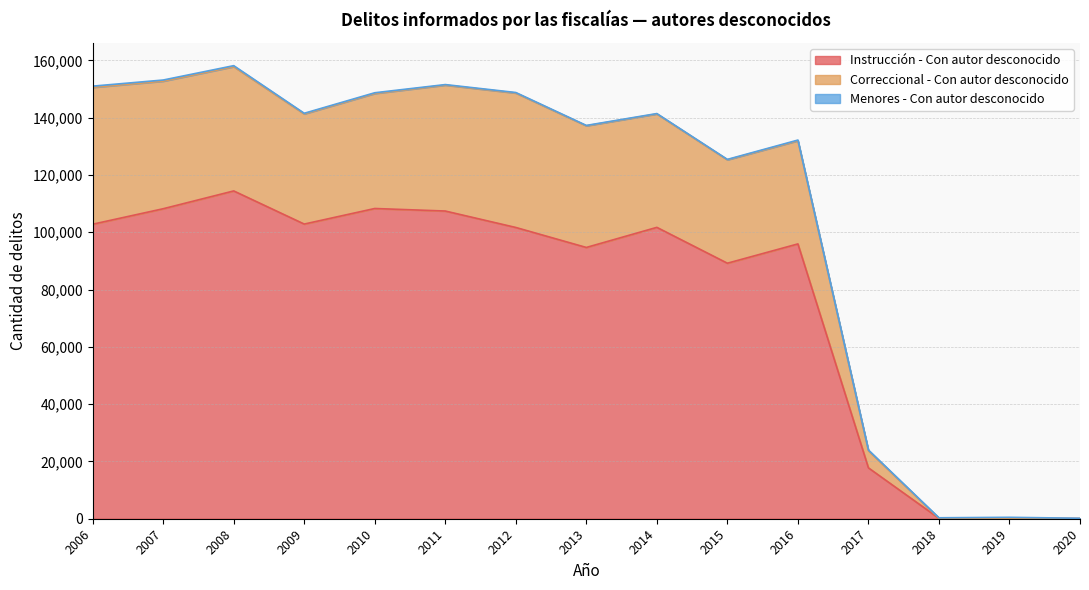

The value of Instrucción - Con autor desconocido at 2007 is 53515. True or false?

False